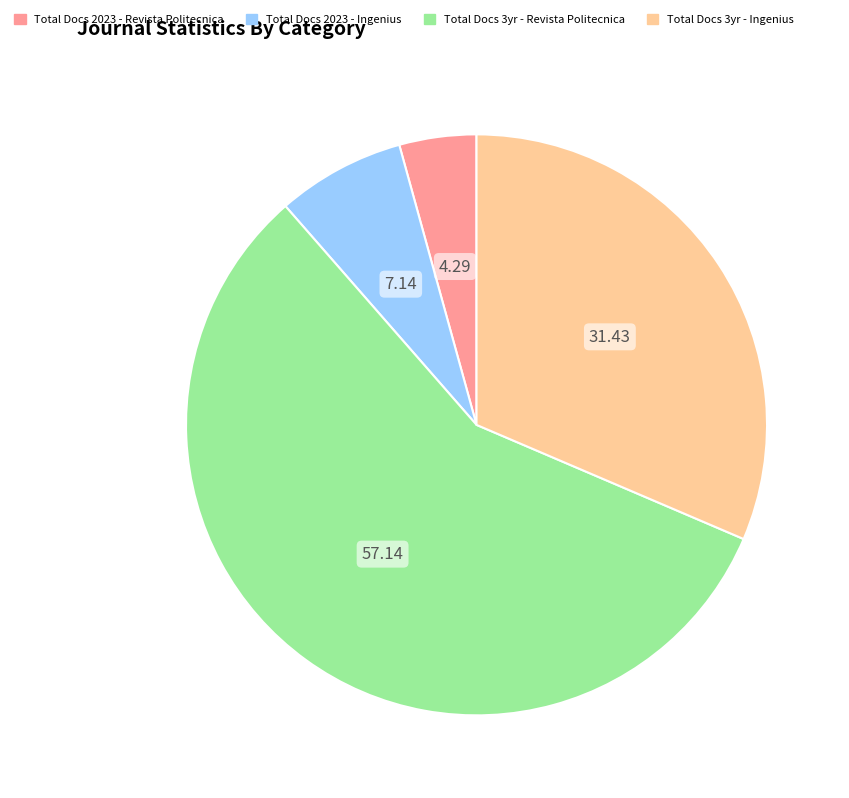

Is there a majority slice in this chart?

Yes